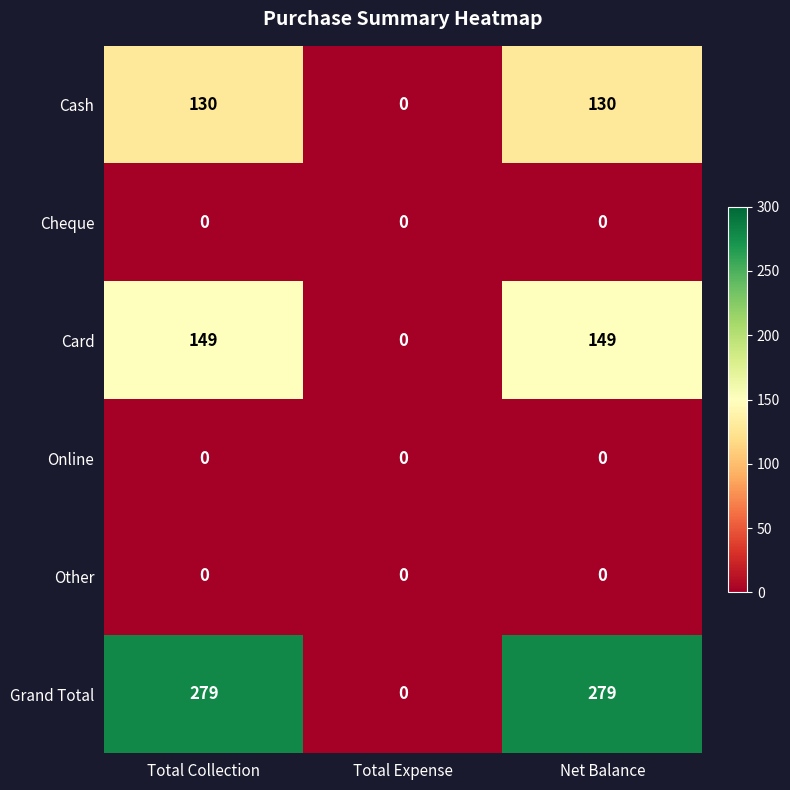

Which series changed the most between Total Collection and Total Expense?

Grand Total